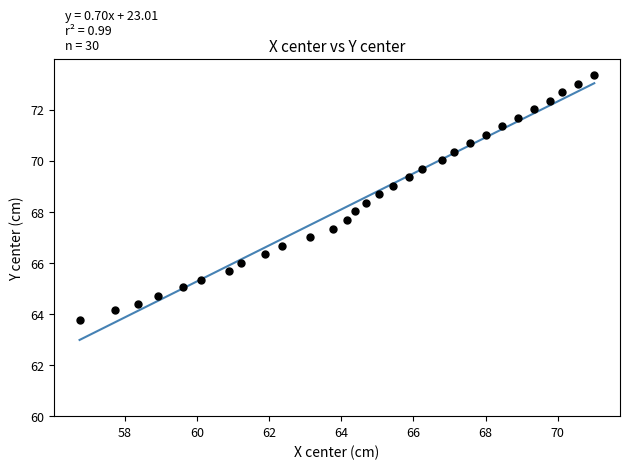

What is the range of X values (max minus min)?

14.3